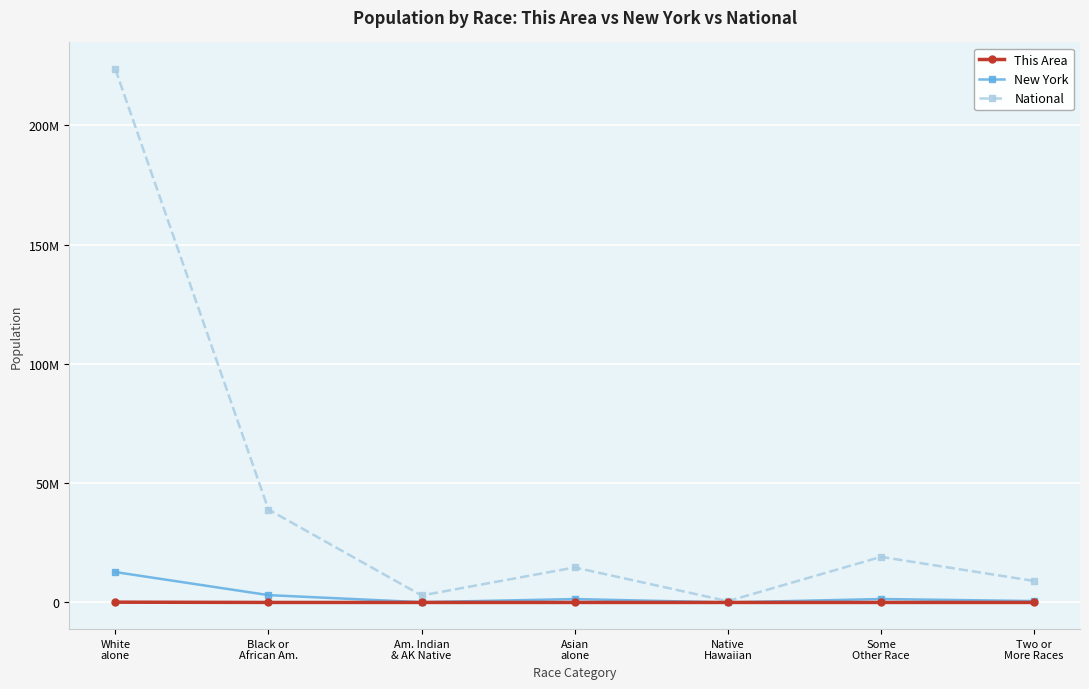

At which category is the sum across all series the highest?

White
alone